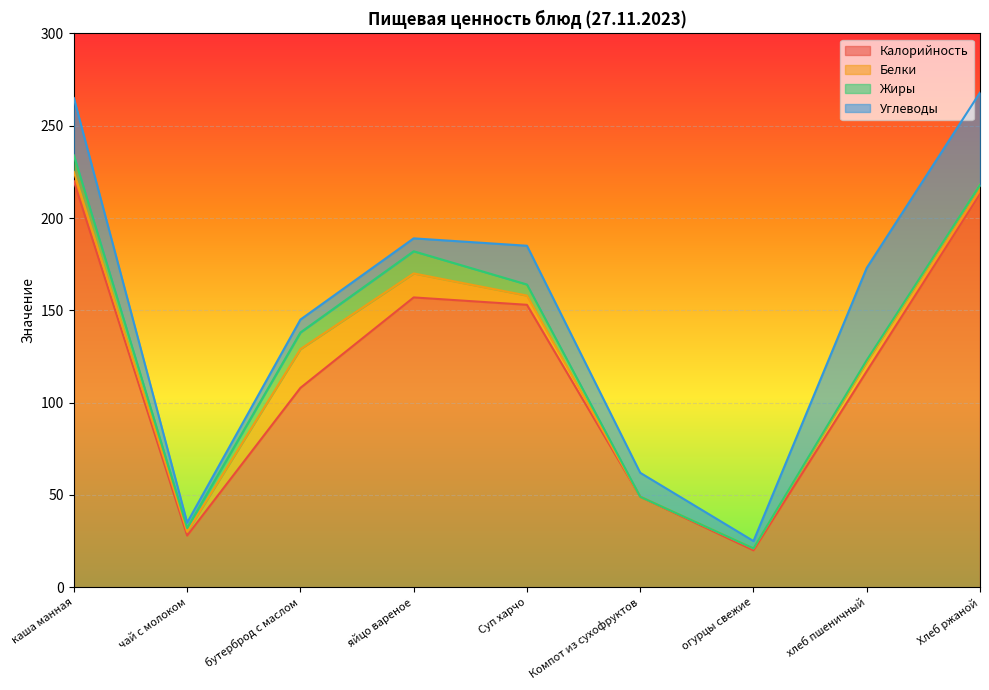

True or false: Калорийность and Углеводы cross at least once.

False